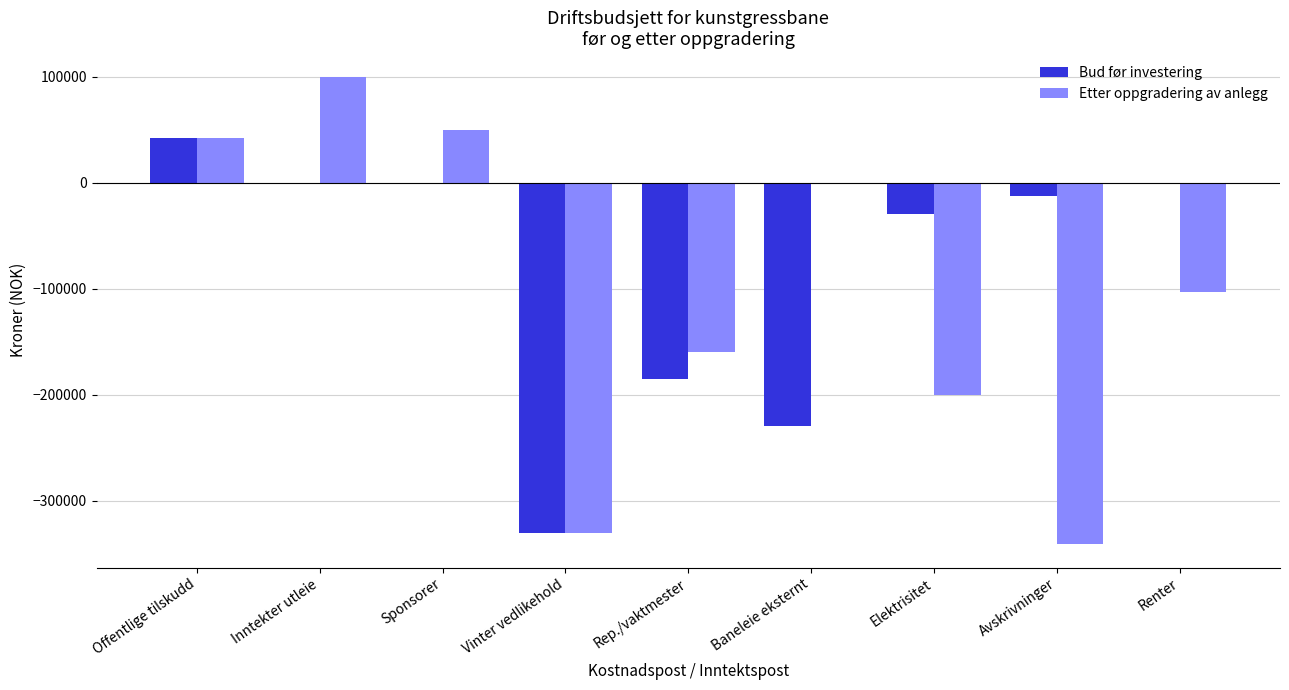

Is it true that Bud før investering equals 15114 at Offentlige tilskudd?

False